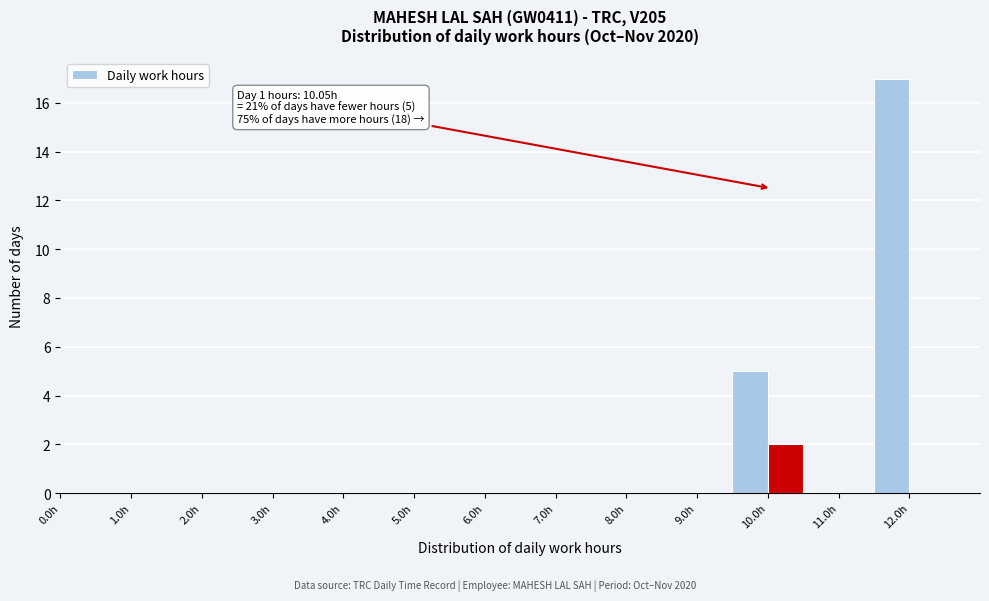

Which range on the x-axis has the tallest bar?

11.5 to 12.0